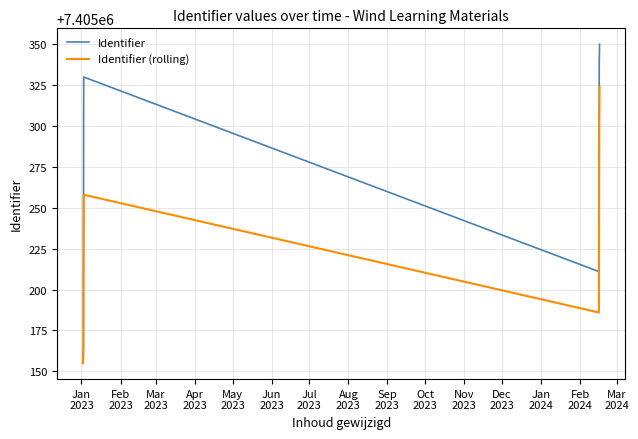

Rank the series by their average value, from lowest to highest.

Identifier (rolling), Identifier